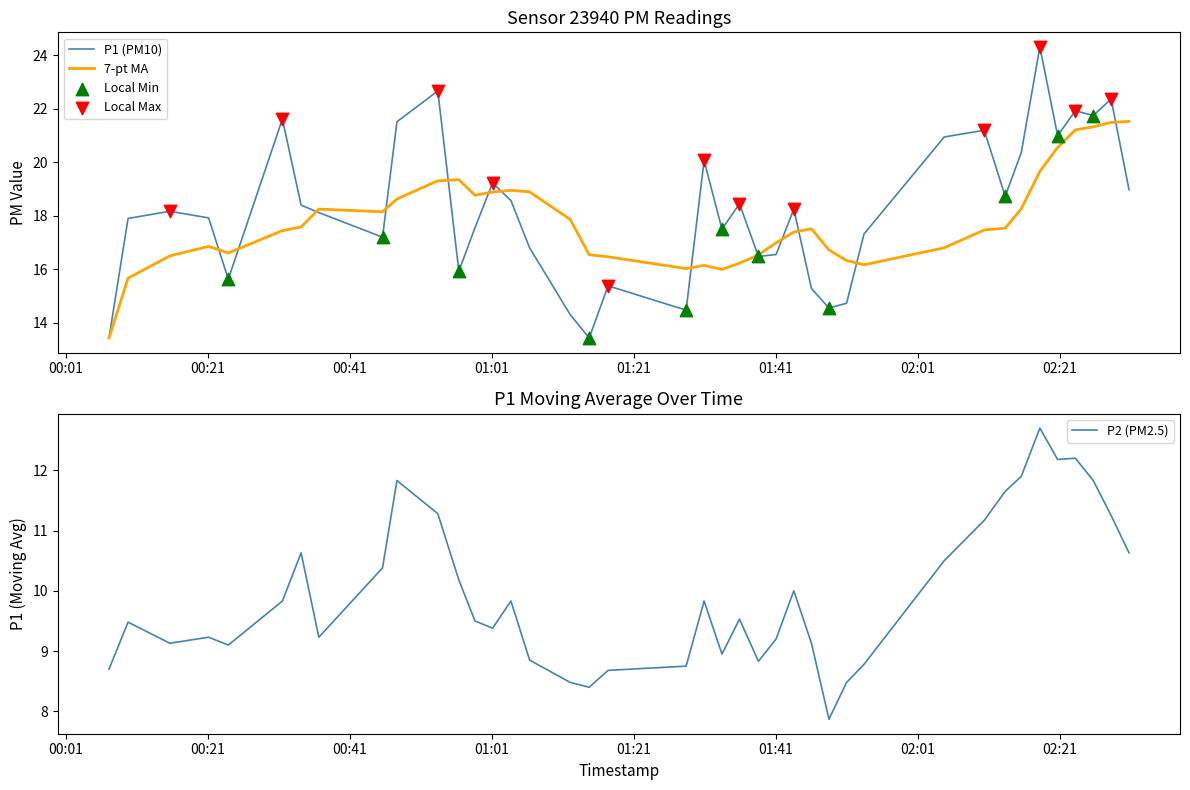

What is the maximum value for P2 (PM2.5)?

12.7